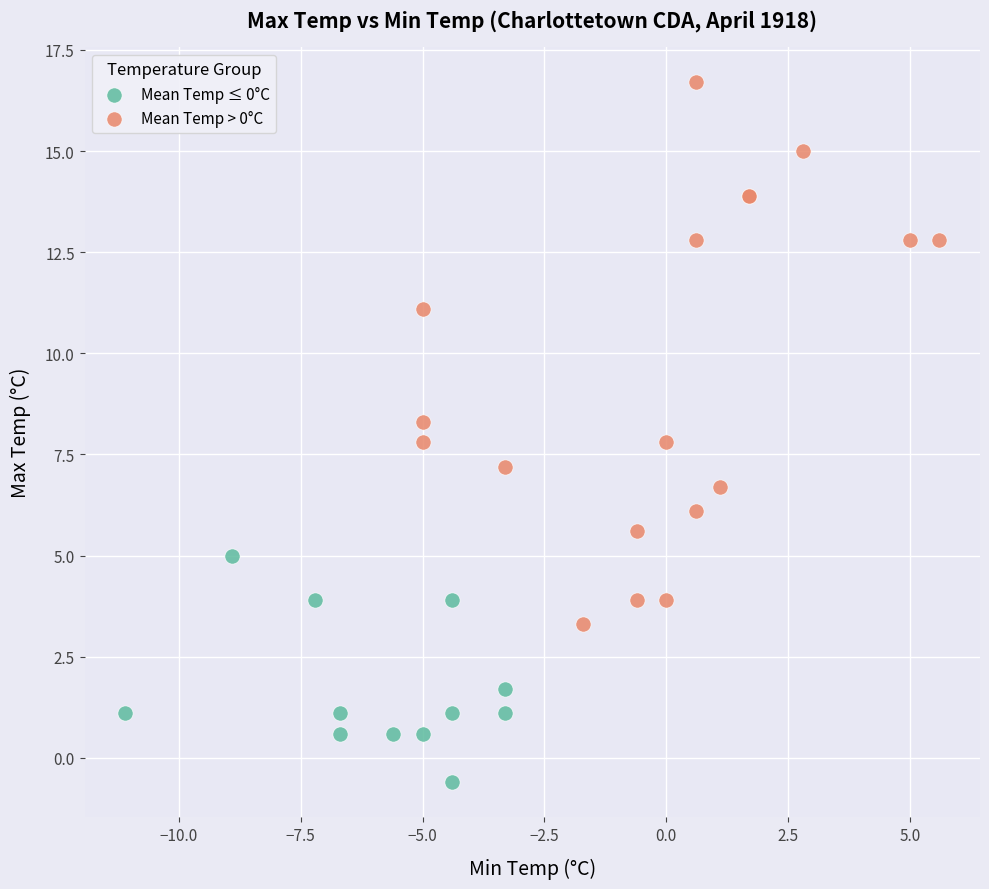

Which series reaches the maximum Y coordinate?

Mean Temp > 0°C